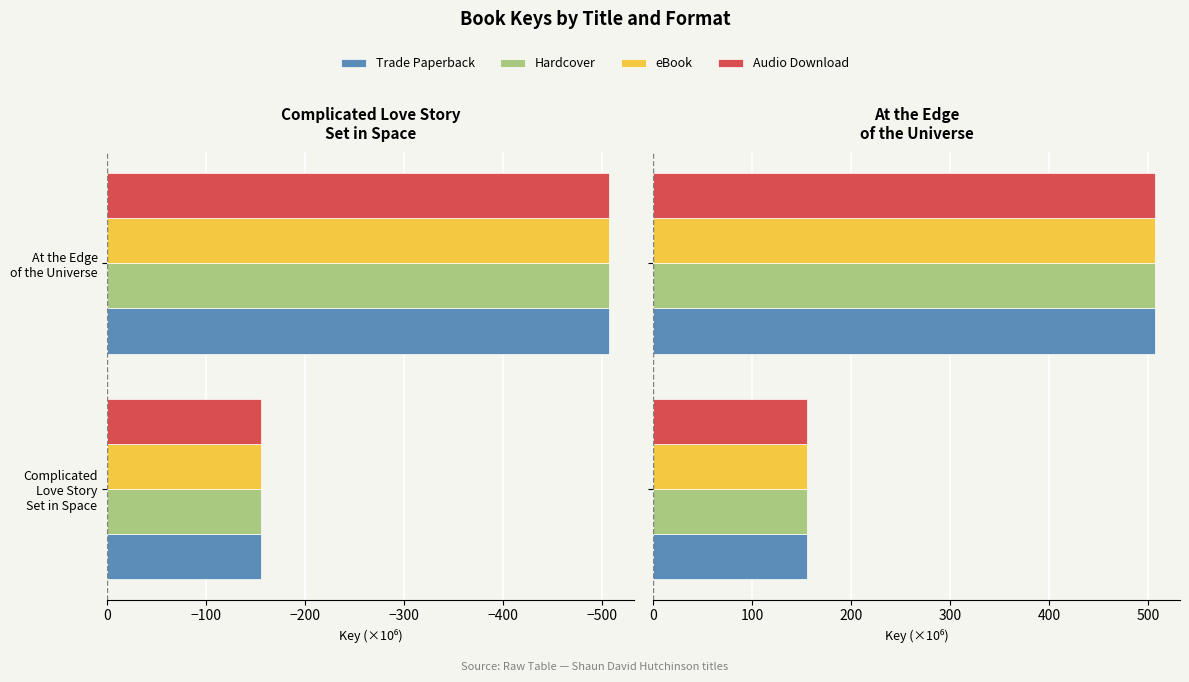

What value does the eBook series have at At the Edge of the Universe?

506.9